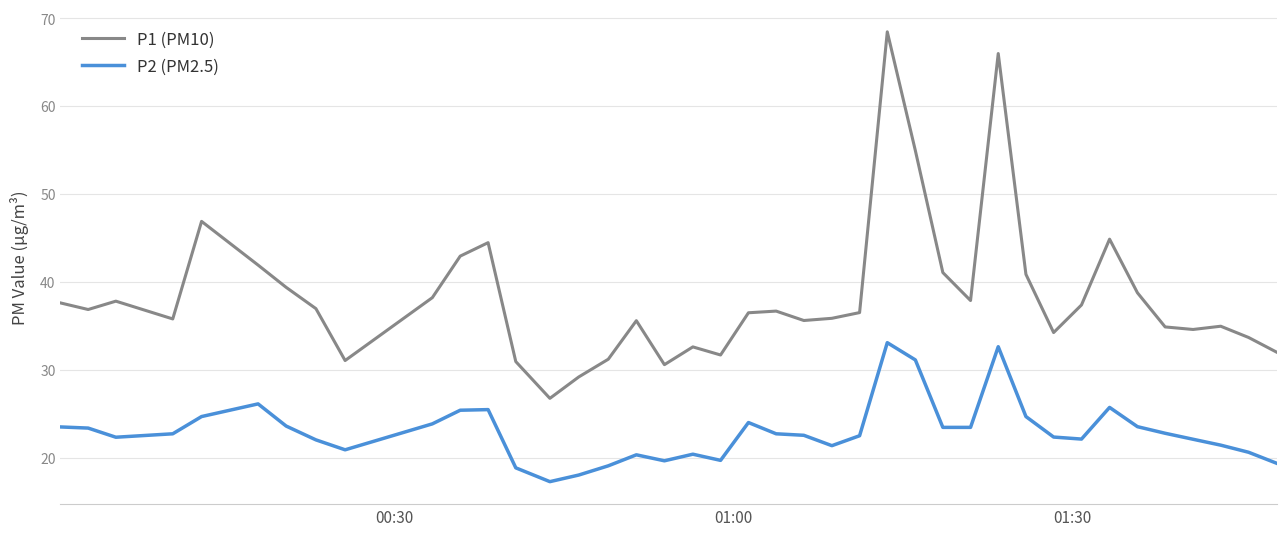

Rank the series by their average value, from highest to lowest.

P1 (PM10), P2 (PM2.5)